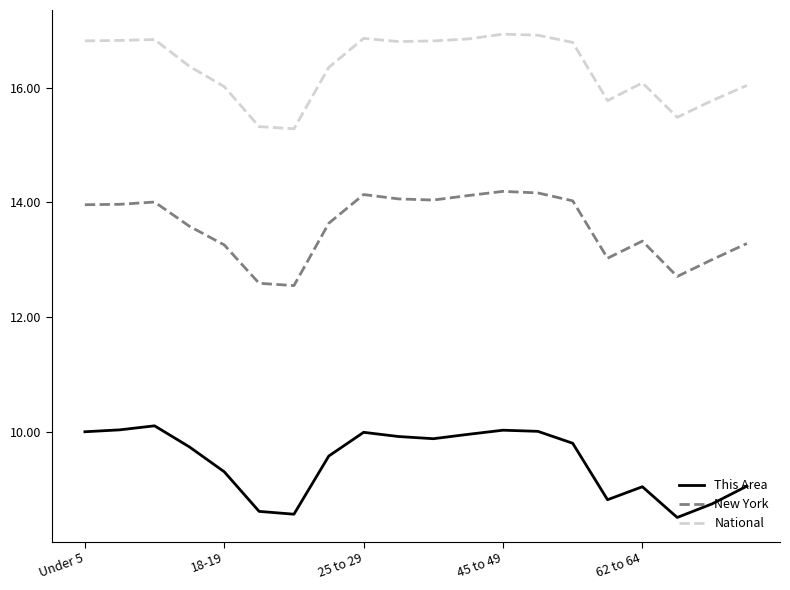

True or false: This Area and National cross at least once.

False